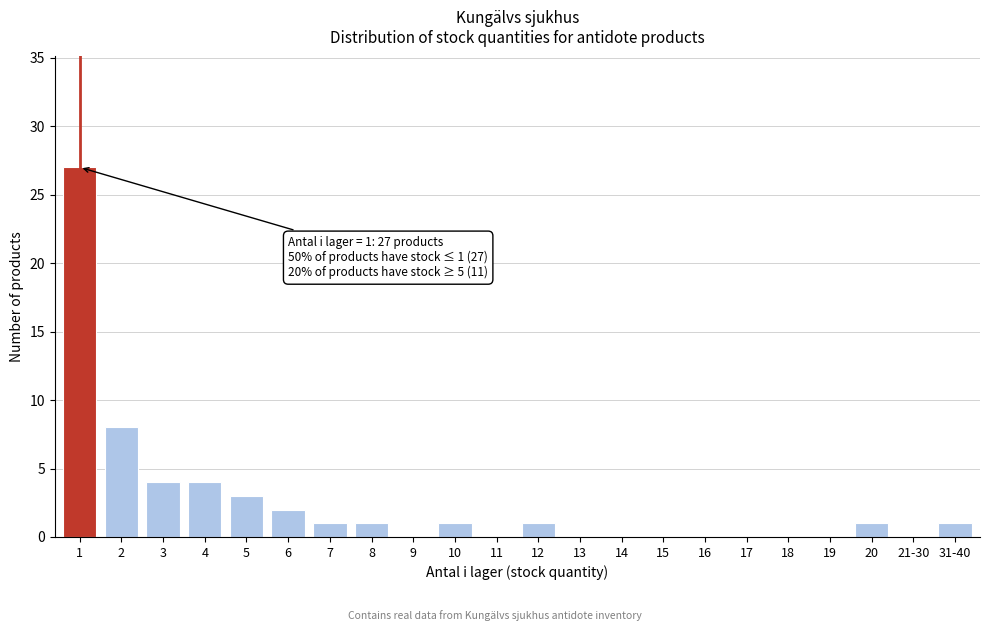

Reading right to left, list all the values displayed in this chart.

31-40=1	21-30=0	20=1	19=0	18=0	17=0	16=0	15=0	14=0	13=0	12=1	11=0	10=1	9=0	8=1	7=1	6=2	5=3	4=4	3=4	2=8	1=27